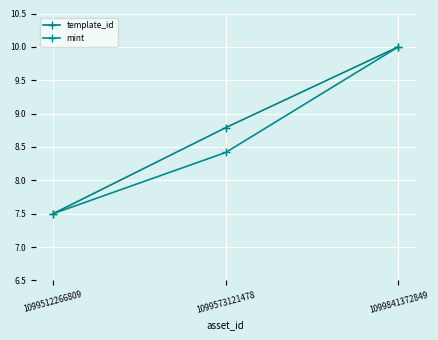

At which category does the chart reach its peak across all series?

1099841372849